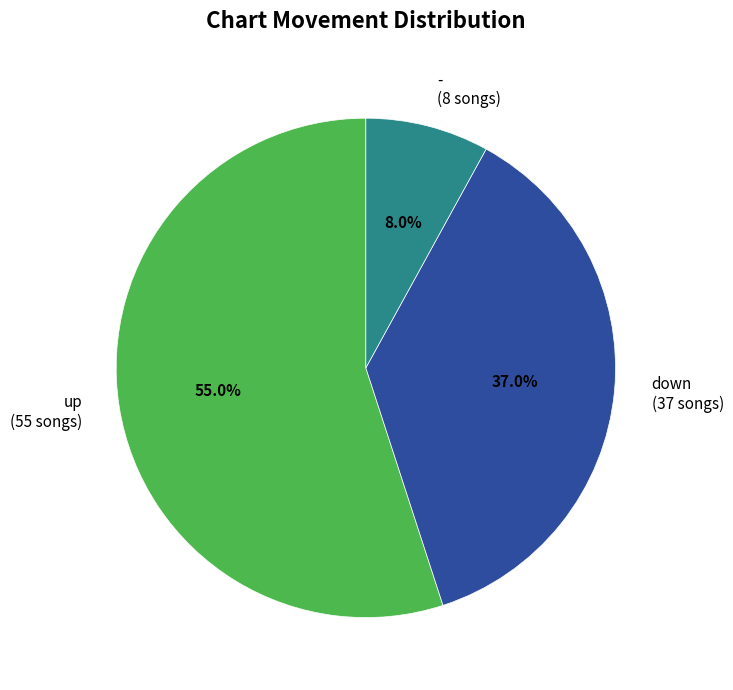

Count the number of slices in the pie.

3